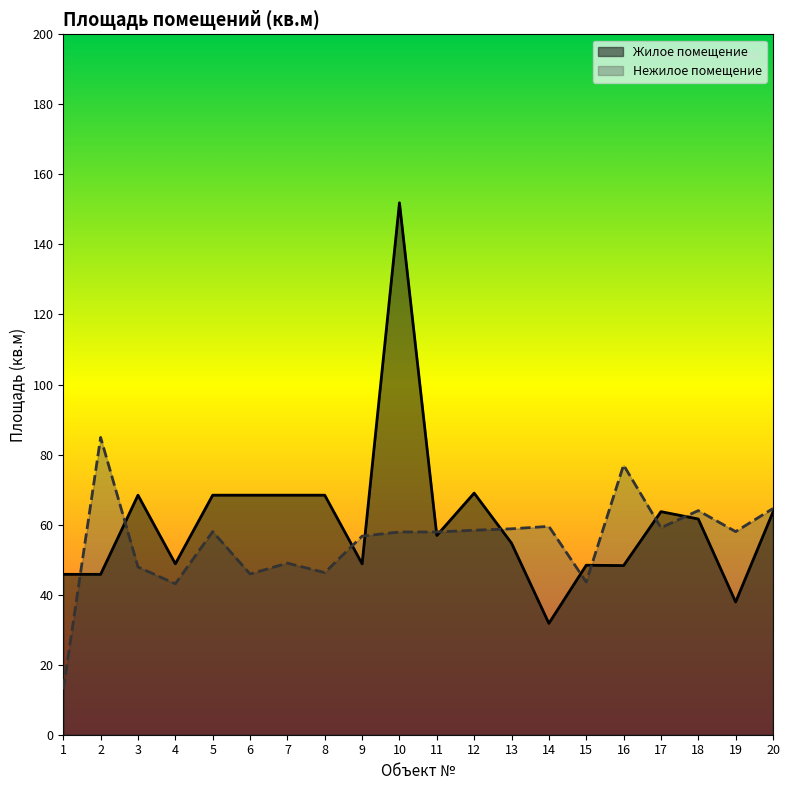

What is the difference between the maximum and minimum values in the Нежилое помещение series?

71.9